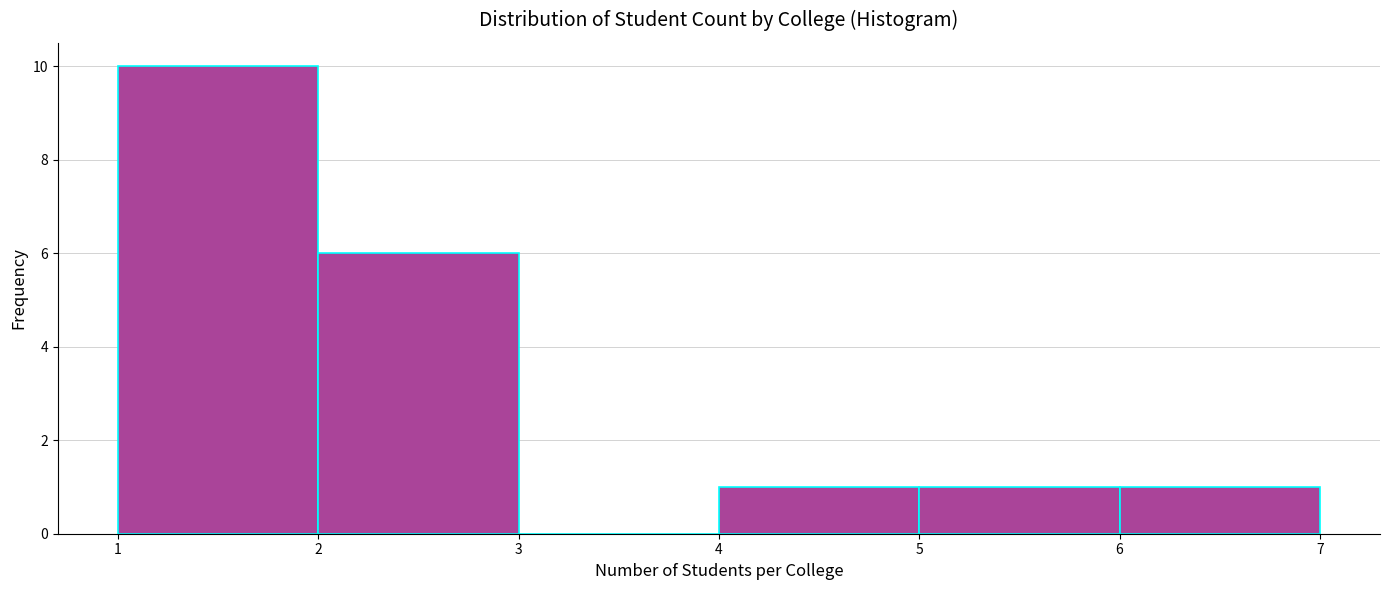

How tall is the bar that spans 4 to 5 on the x-axis? The values are not printed on the chart, so give them approximately, as read against the axis.

1